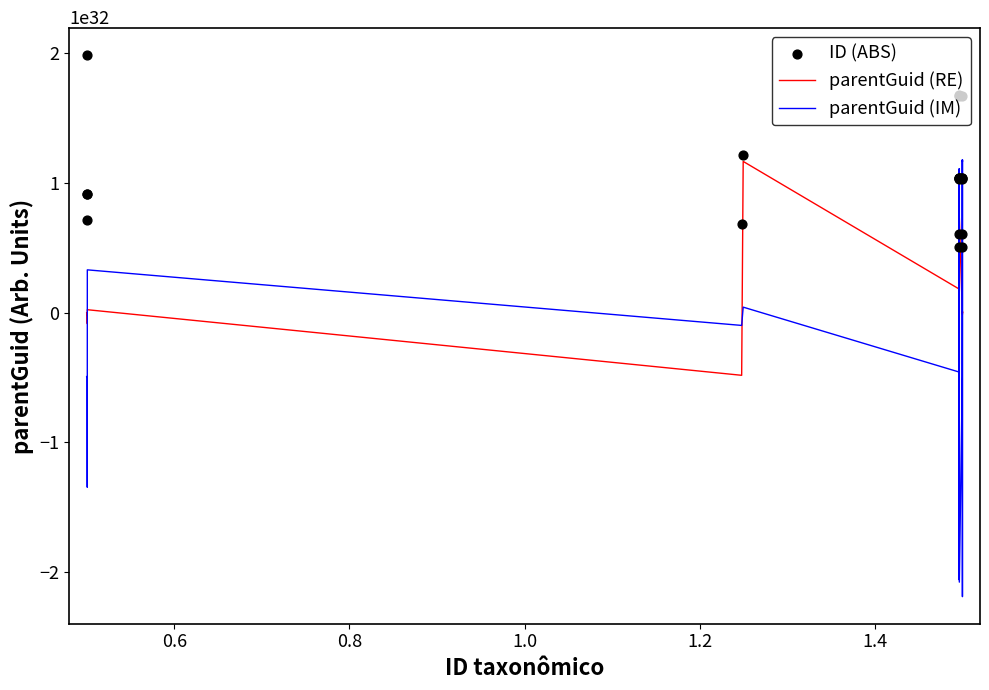

Which series reaches the minimum Y coordinate?

parentGuid (IM)